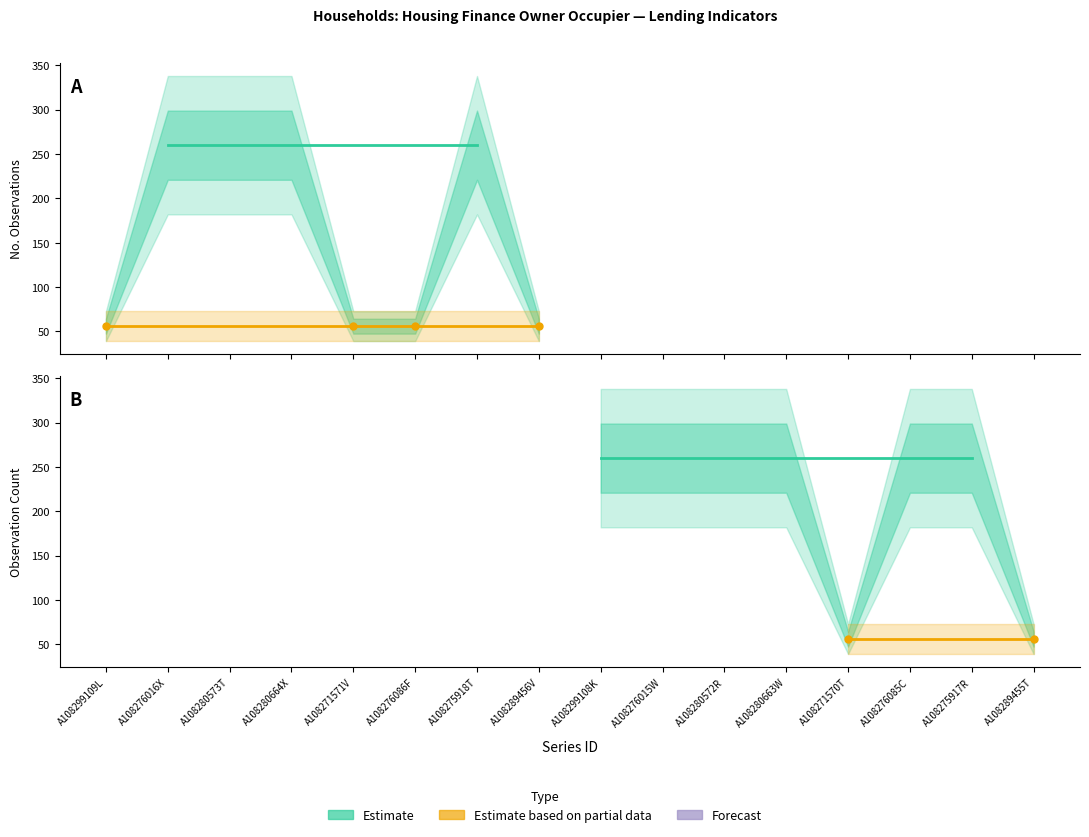

Reading right to left, what are all the values shown in this chart?

Number of Loans (No. Obs.): A108289455T=56	A108275917R=260	A108276085C=260	A108271570T=56	A108280663W=260	A108280572R=260	A108276015W=260	A108299108K=260	A108289456V=56	A108275918T=260	A108276086F=56	A108271571V=56	A108280664X=260	A108280573T=260	A108276016X=260	A108299109L=56
Value ($ Millions indicator): A108289455T=56	A108275917R=260	A108276085C=260	A108271570T=56	A108280663W=260	A108280572R=260	A108276015W=260	A108299108K=260	A108289456V=56	A108275918T=260	A108276086F=56	A108271571V=56	A108280664X=260	A108280573T=260	A108276016X=260	A108299109L=56